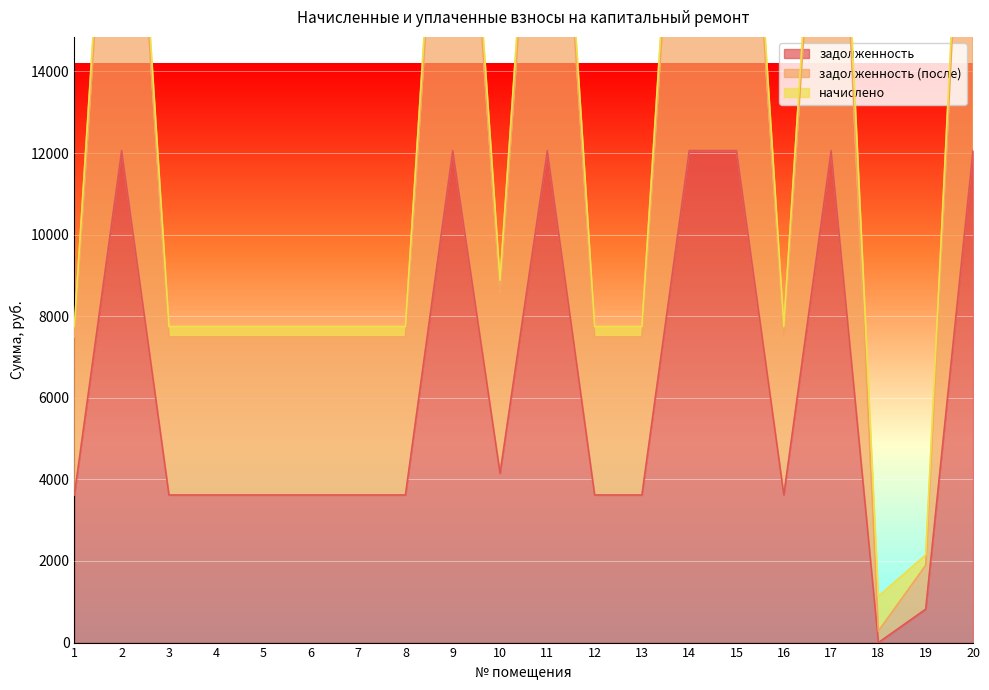

The value of задолженность at 11 is 12060.0. True or false?

True